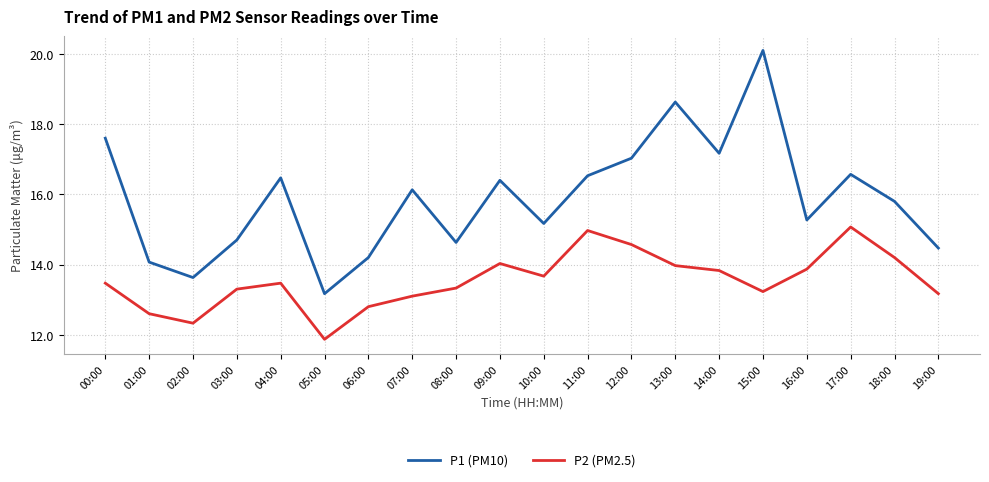

How many lines are shown in the chart?

2